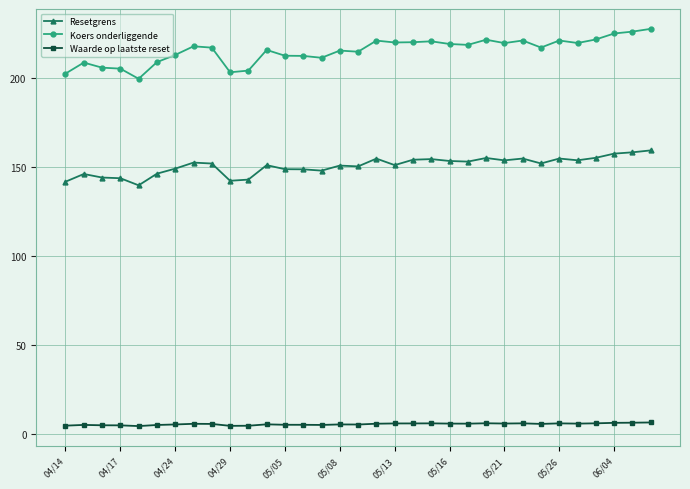

What is the sum of all Waarde op laatste reset values?

181.4